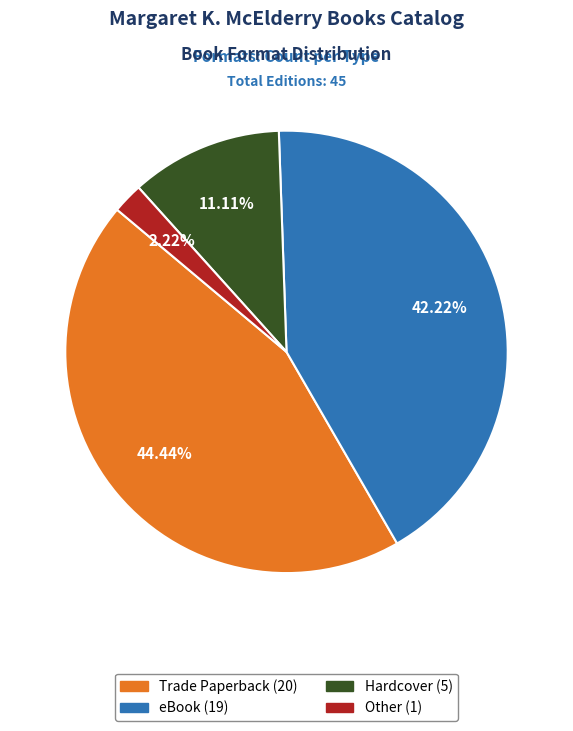

Rank the categories by value from lowest to highest.

Other, Hardcover, eBook, Trade Paperback